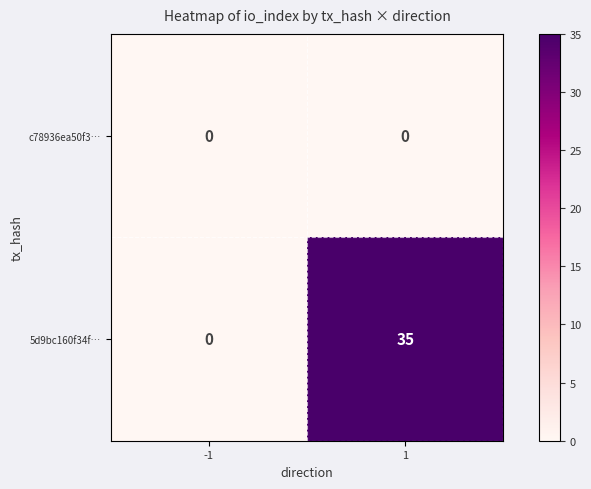

At which category is the sum across all series the highest?

1